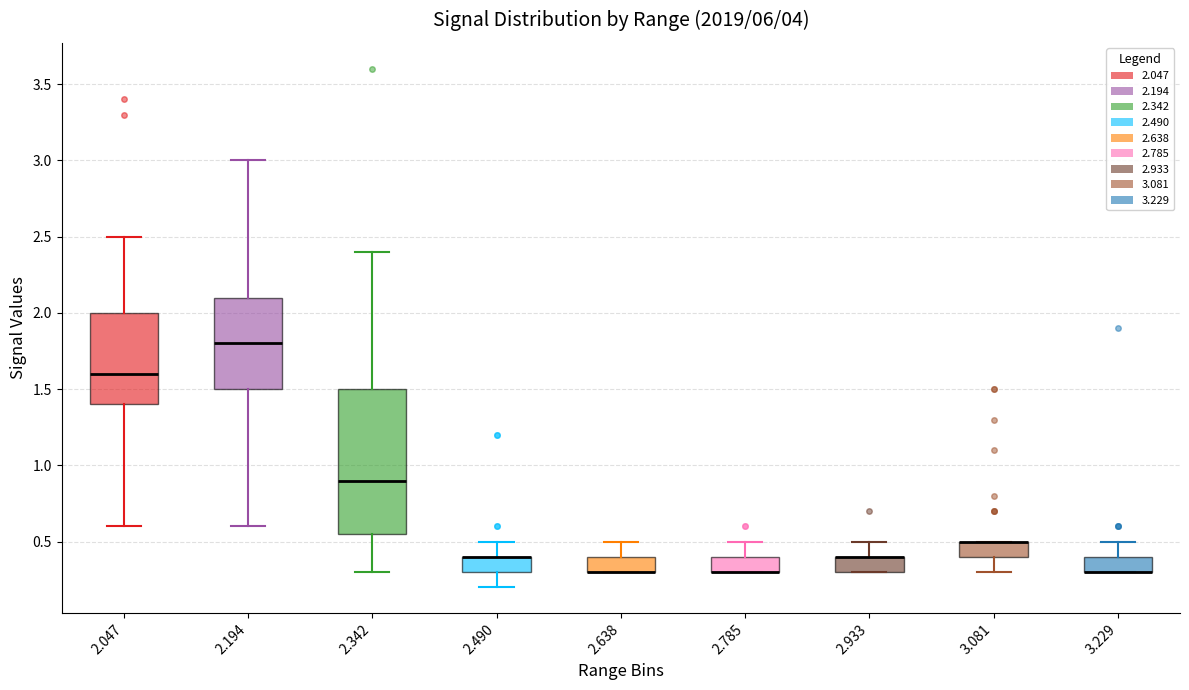

Reading left to right, read every box against the y-axis: the position of its median line, the range the box covers, and the ends of its whiskers. The values are not printed on the chart, so give them approximately, as read against the axis.

2.047: median 1.60, box 1.40 to 2.00, whiskers 0.60 to 2.50
2.194: median 1.80, box 1.50 to 2.10, whiskers 0.60 to 3.00
2.342: median 0.90, box 0.55 to 1.50, whiskers 0.30 to 2.40
2.490: median 0.40 (drawn on the box's upper edge), box 0.30 to 0.40, whiskers 0.20 to 0.50
2.638: median 0.30 (drawn on the box's lower edge), box 0.30 to 0.40, whiskers 0.30 to 0.50
2.785: median 0.30 (drawn on the box's lower edge), box 0.30 to 0.40, whiskers 0.30 to 0.50
2.933: median 0.40 (drawn on the box's upper edge), box 0.30 to 0.40, whiskers 0.30 to 0.50
3.081: median 0.50 (drawn on the box's upper edge), box 0.40 to 0.50, whiskers 0.30 to 0.50
3.229: median 0.30 (drawn on the box's lower edge), box 0.30 to 0.40, whiskers 0.30 to 0.50